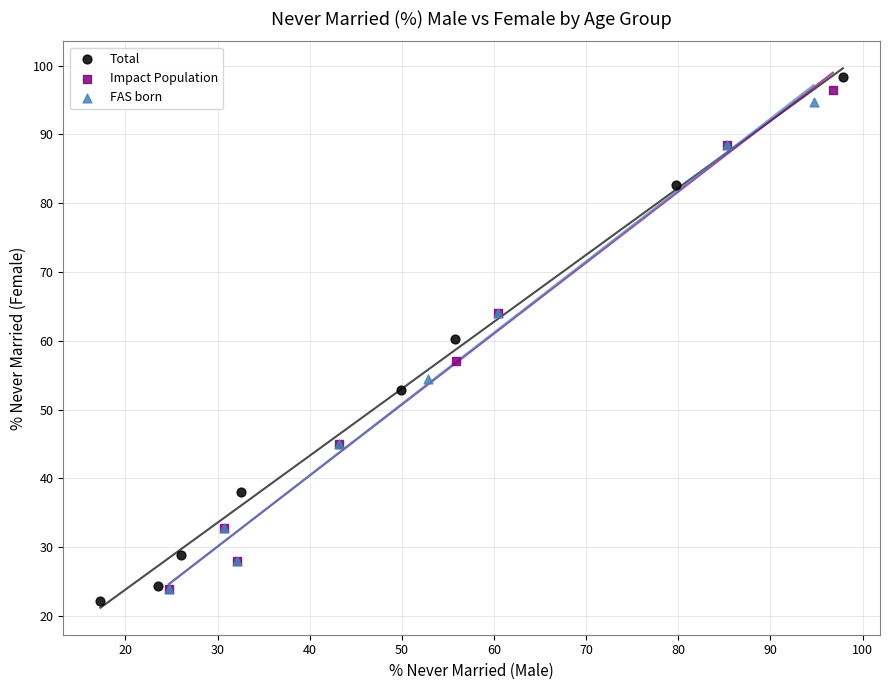

Which series reaches the maximum Y coordinate?

Total